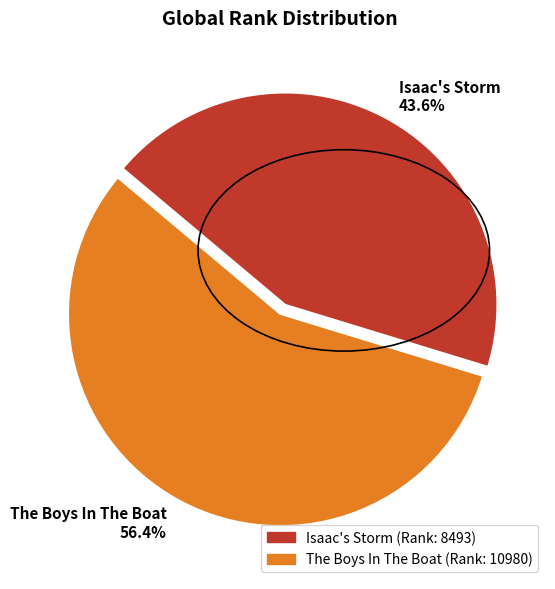

Which slice is the largest?

The Boys In The Boat